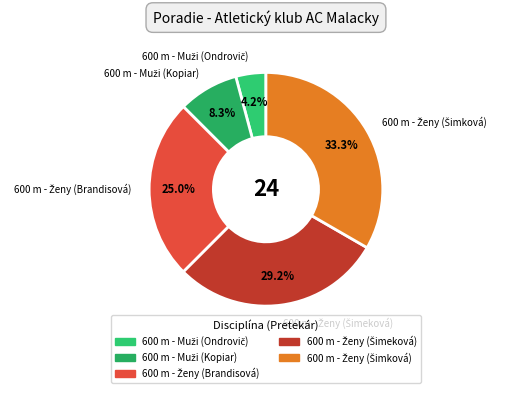

Is there any slice that represents more than half of the pie?

No